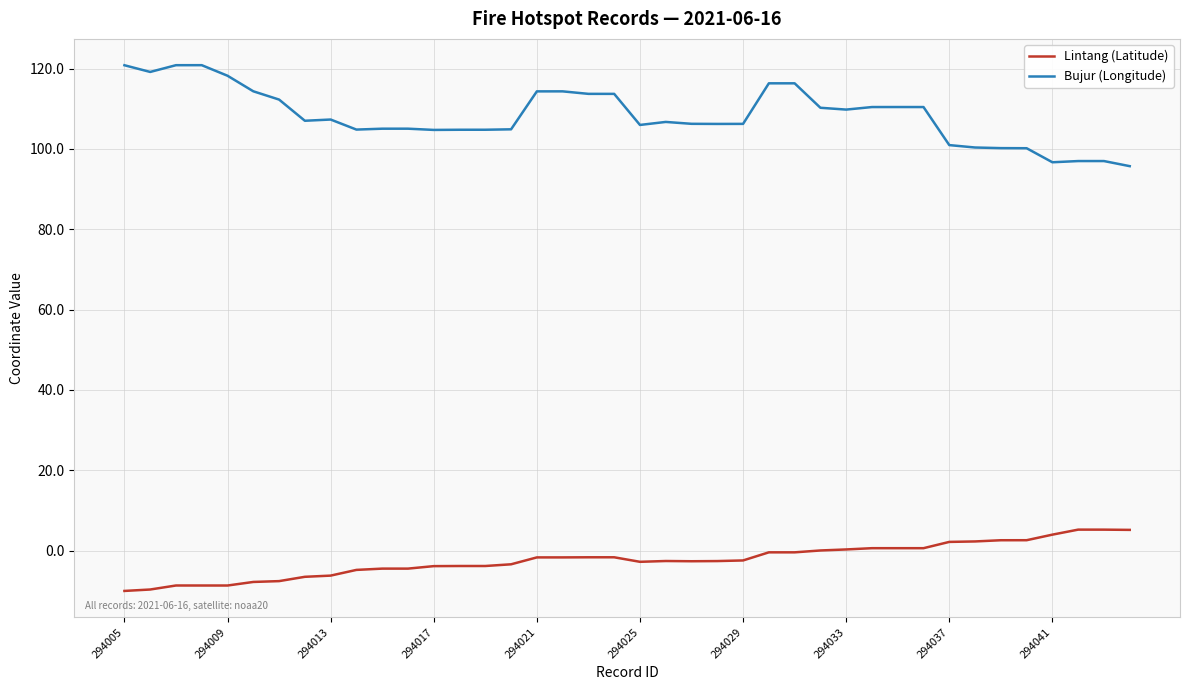

True or false: Bujur (Longitude) and Lintang (Latitude) cross at least once.

False